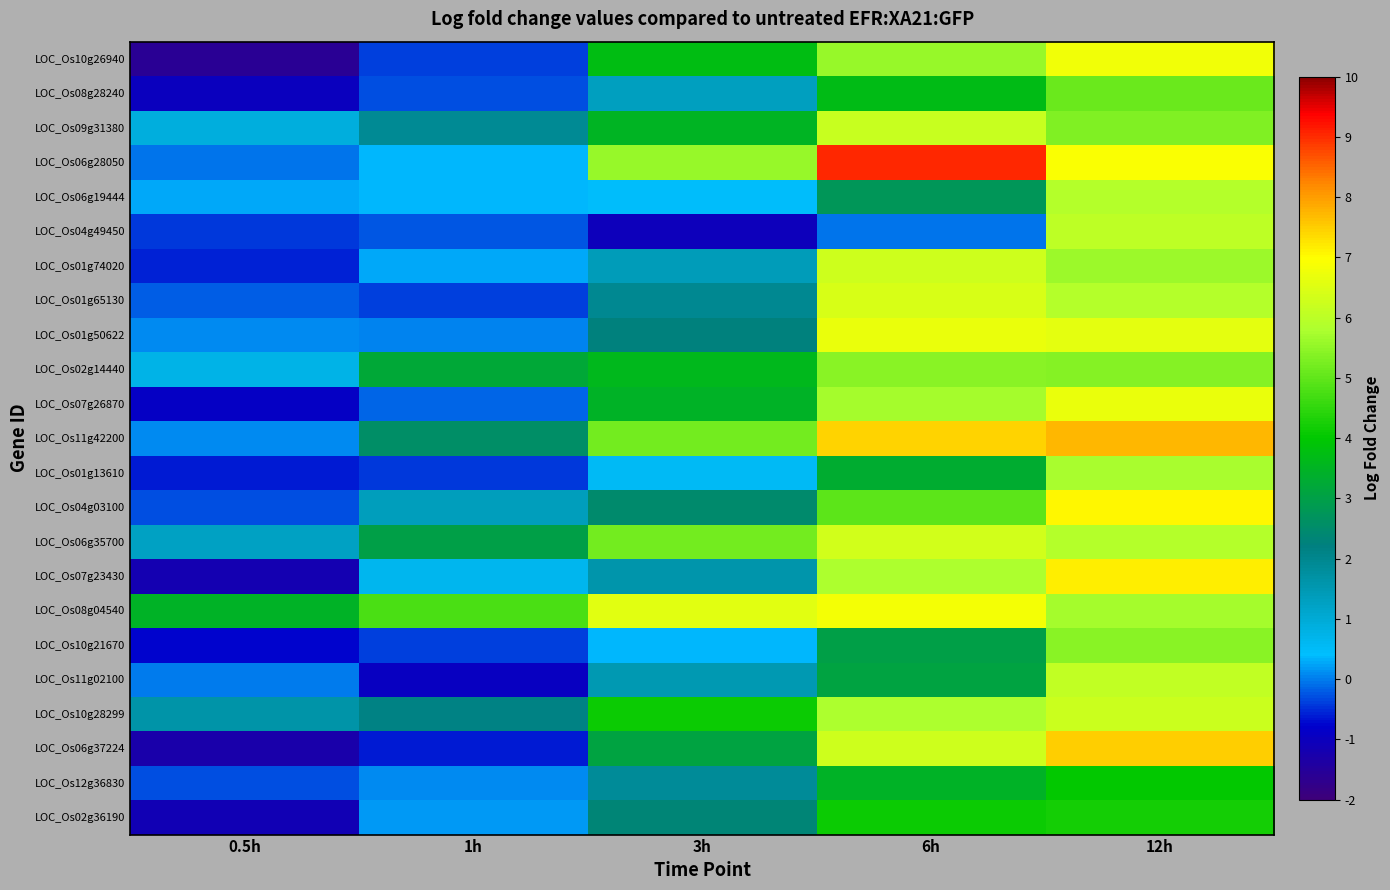

What is the greatest value displayed?

9.0